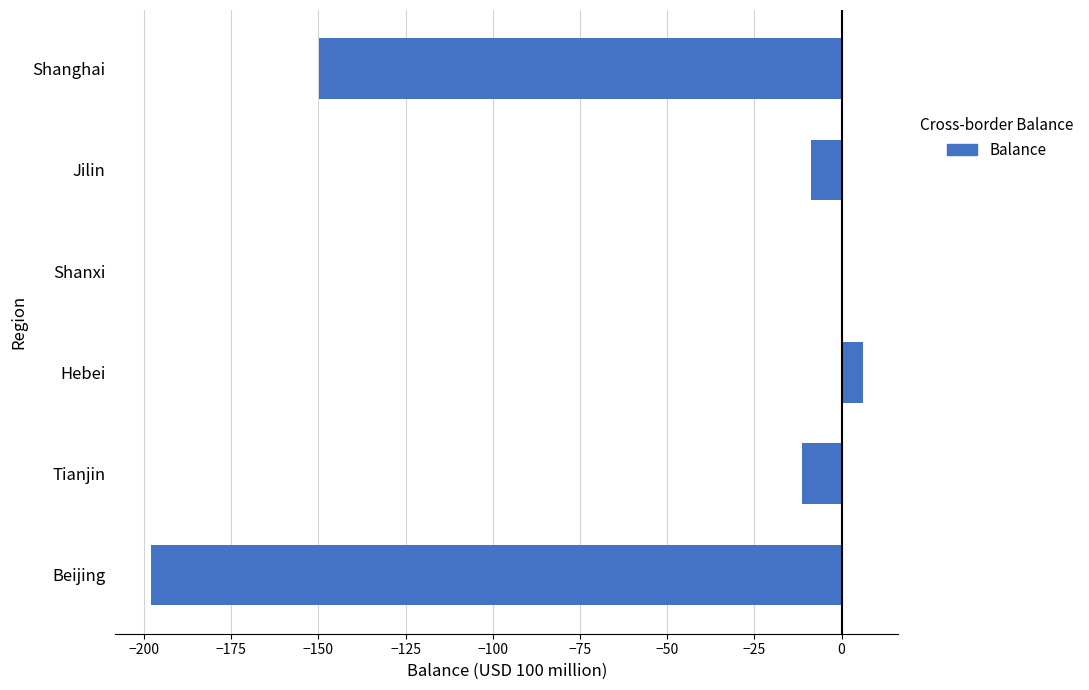

What is the maximum value shown in the chart?

6.1